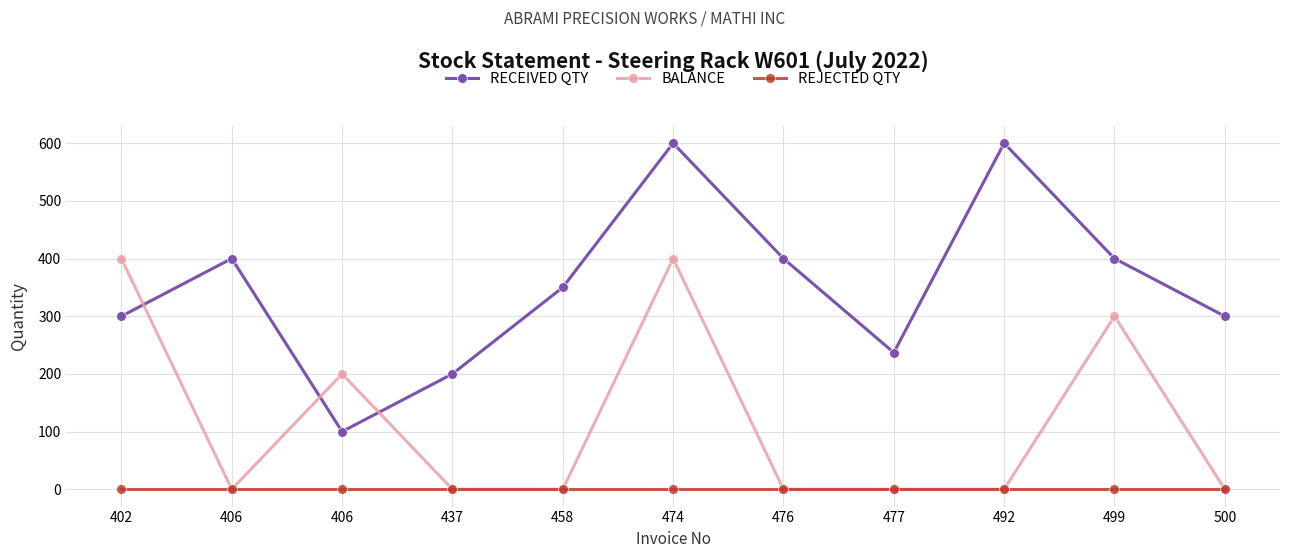

Does the chart have visible grid lines?

Yes